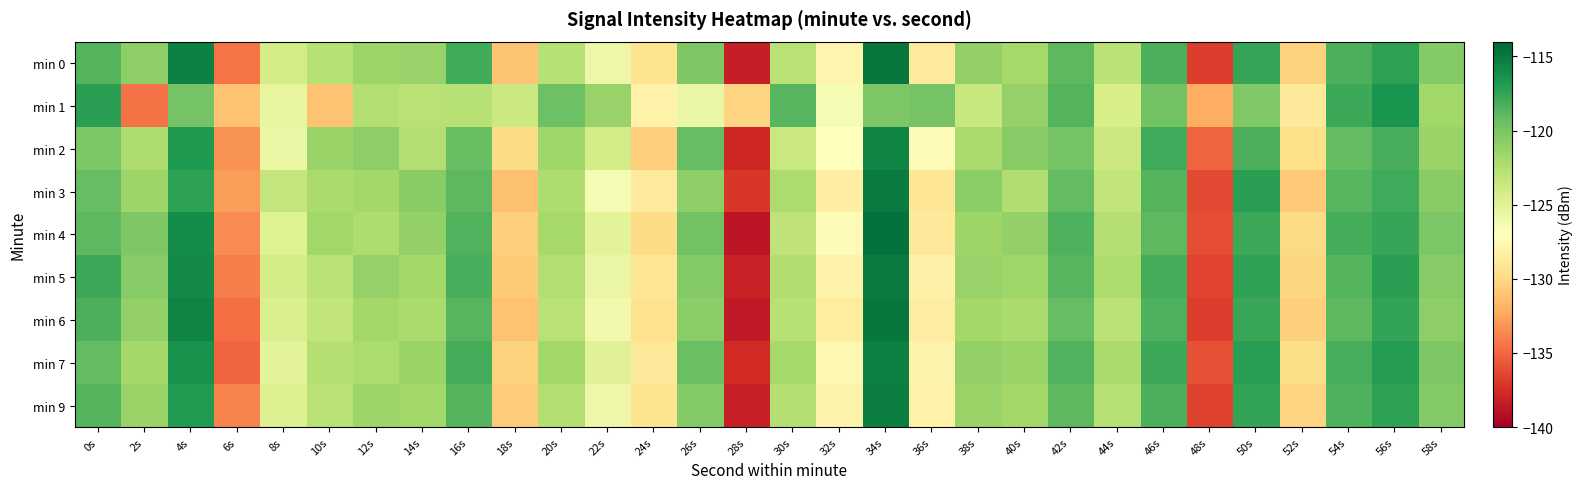

Between 2s and 18s, which series saw the biggest shift?

min 1